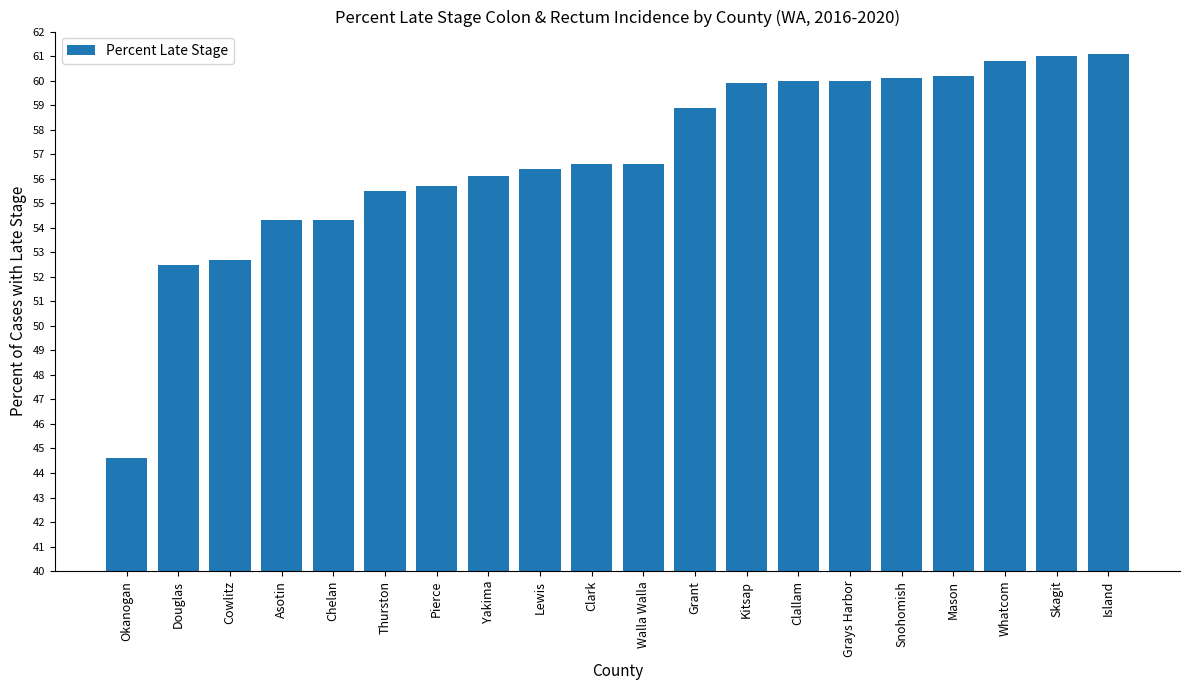

What is the maximum value shown in the chart?

61.1